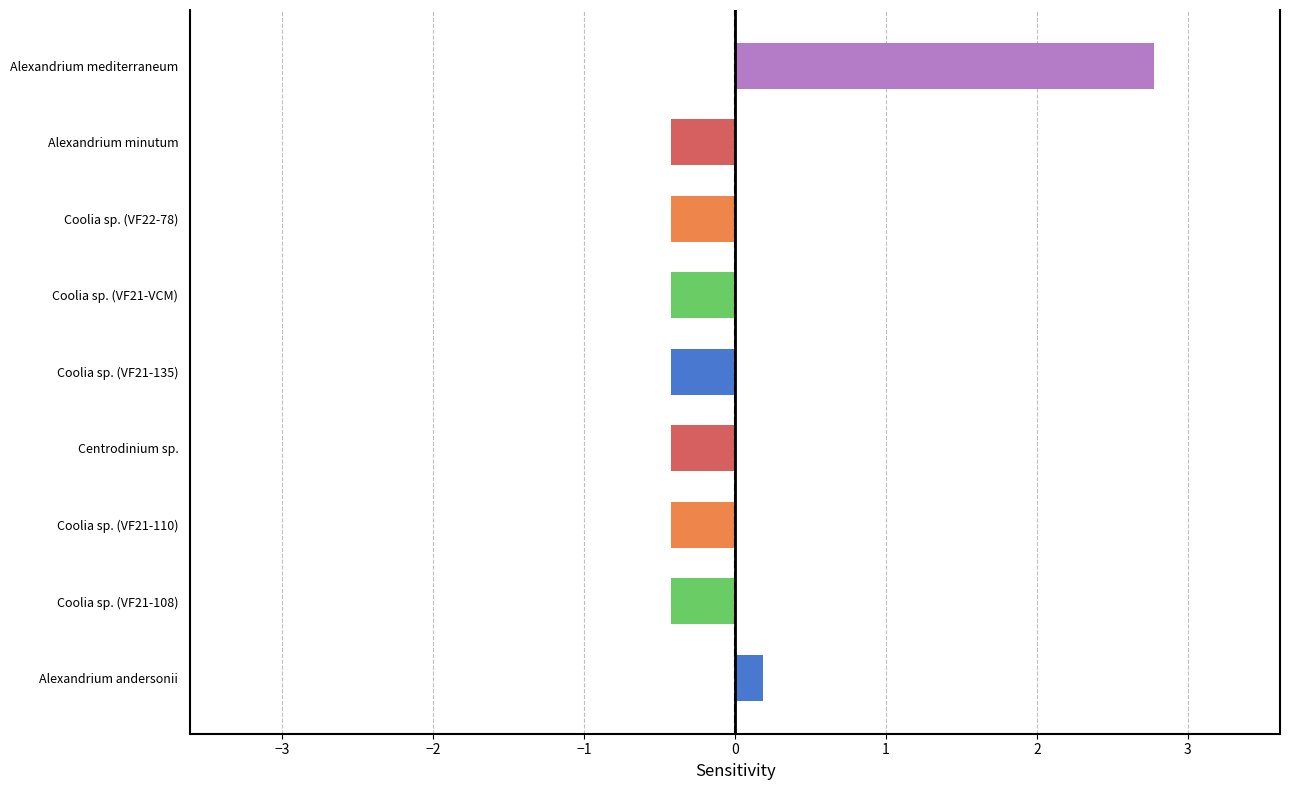

Reading bottom to top, extract all data points from this chart.

Alexandrium andersonii=0.2	Coolia sp. (VF21-108)=-0.4	Coolia sp. (VF21-110)=-0.4	Centrodinium sp.=-0.4	Coolia sp. (VF21-135)=-0.4	Coolia sp. (VF21-VCM)=-0.4	Coolia sp. (VF22-78)=-0.4	Alexandrium minutum=-0.4	Alexandrium mediterraneum=2.8